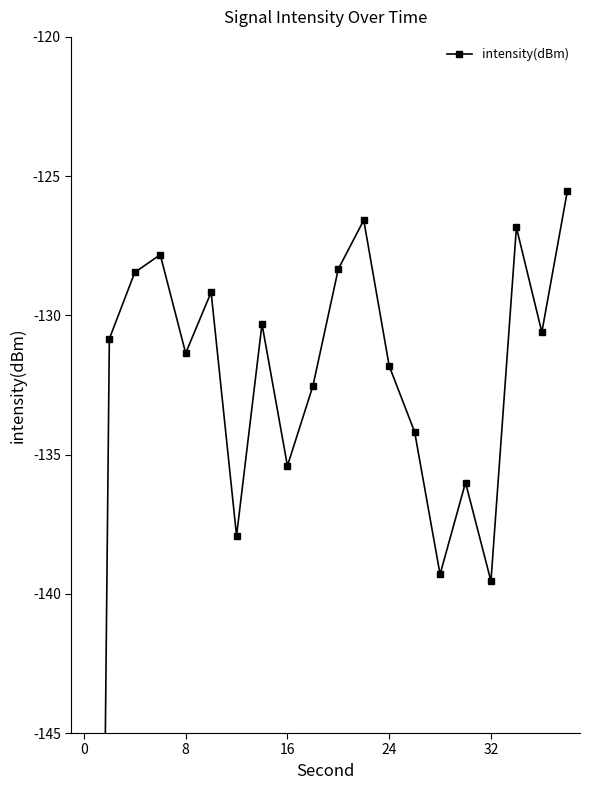

What is the difference between the maximum and minimum values?

95.4